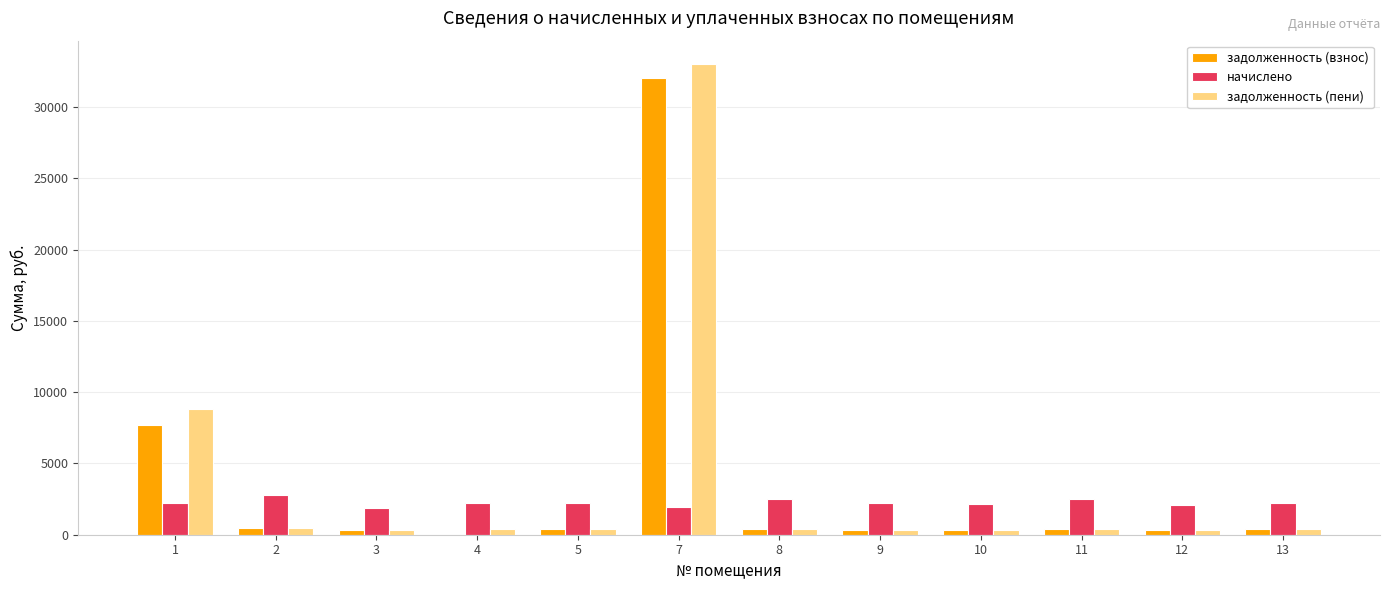

Is the value of начислено at 4 greater than the value of задолженность (взнос) at 5?

Yes